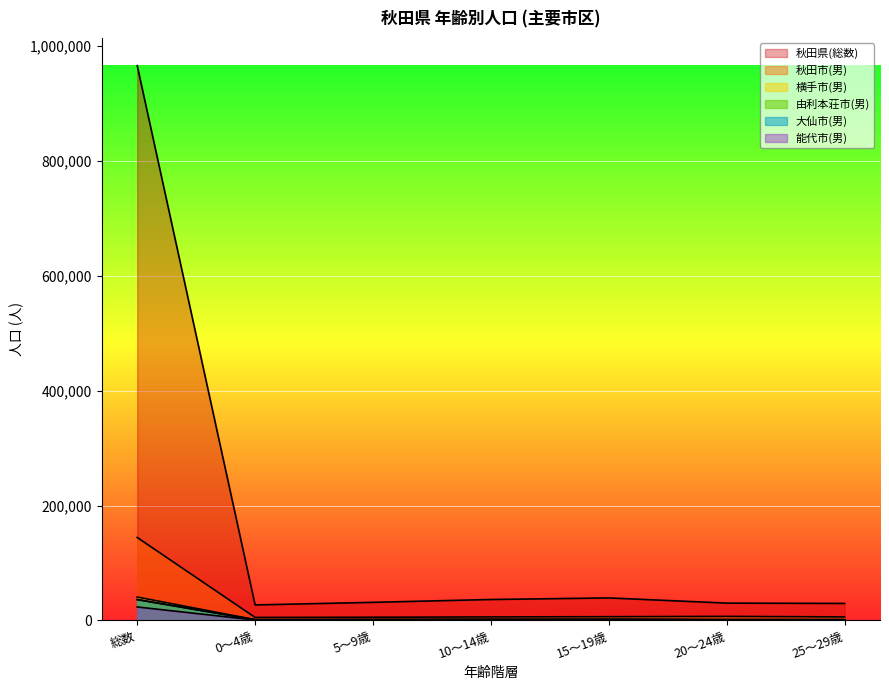

Reading left to right, transcribe all the data shown in this chart.

秋田市(男): 総数=144353	0～4歳=5082	5～9歳=5457	10～14歳=6002	15～19歳=6419	20～24歳=6950	25～29歳=6046
秋田県(総数): 総数=965927	0～4歳=26889	5～9歳=31427	10～14歳=36353	15～19歳=39116	20～24歳=30068	25～29歳=29525
横手市(男): 総数=40620	0～4歳=1211	5～9歳=1504	10～14歳=1783	15～19歳=1790	20～24歳=965	25～29歳=1079
能代市(男): 総数=23356	0～4歳=627	5～9歳=696	10～14歳=927	15～19歳=1006	20～24歳=643	25～29歳=592
由利本荘市(男): 総数=36080	0～4歳=1054	5～9歳=1344	10～14歳=1500	15～19歳=1578	20～24歳=1509	25～29歳=1387
大仙市(男): 総数=36390	0～4歳=1164	5～9歳=1377	10～14歳=1494	15～19歳=1626	20～24歳=1146	25～29歳=1124